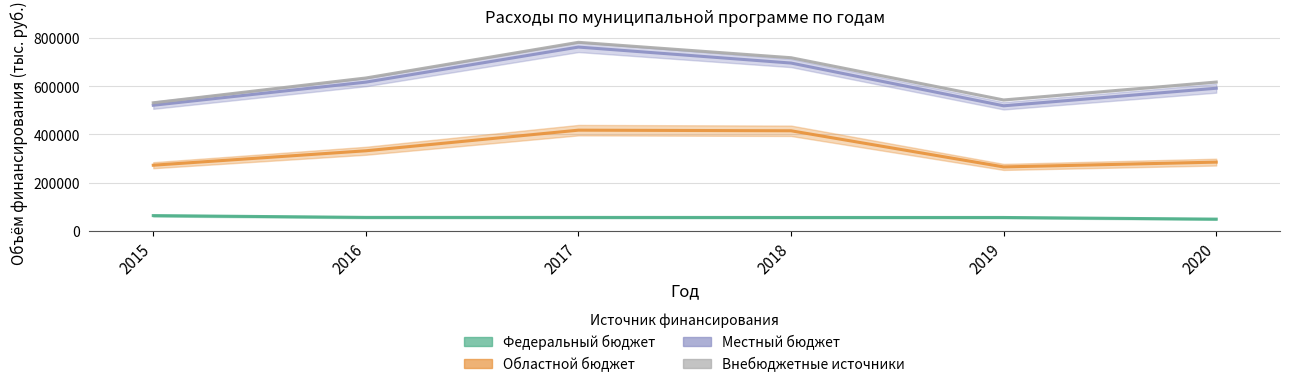

What are all the series names shown in the legend?

Федеральный бюджет, Областной бюджет, Местный бюджет, Внебюджетные источники